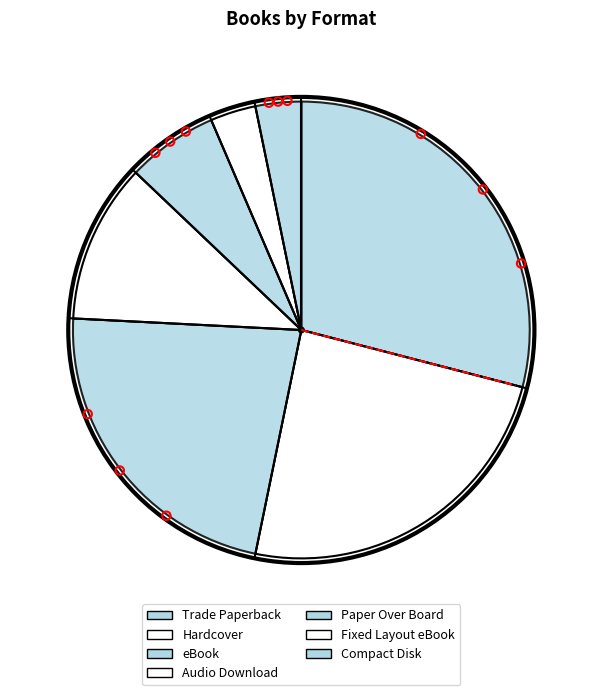

How many segments does this pie chart have?

7